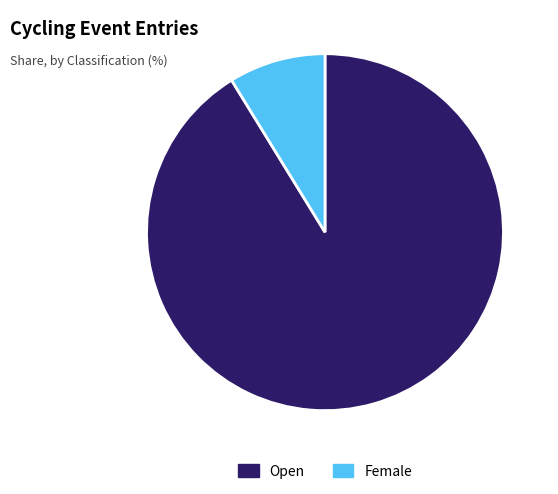

What is the largest slice in the pie chart?

Open